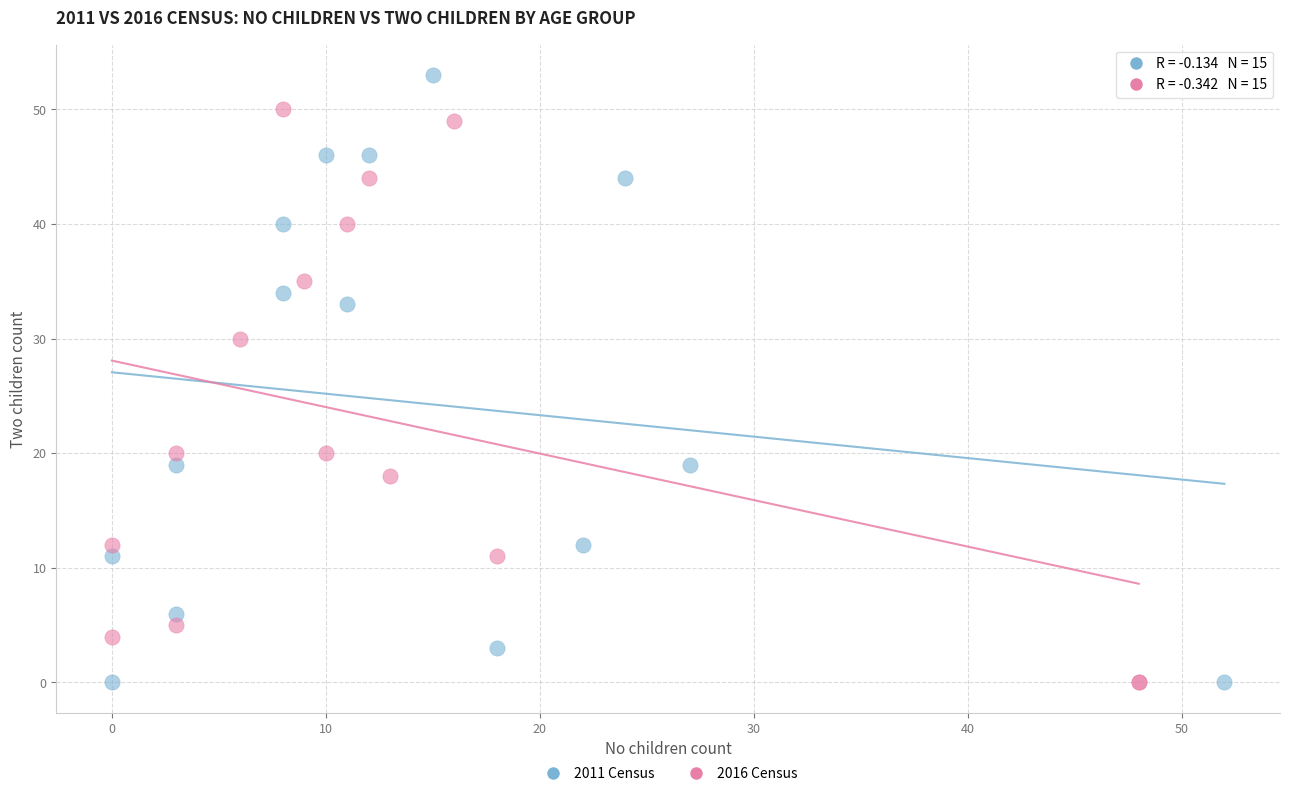

What are all the series names shown in the legend?

2011 Census, 2016 Census